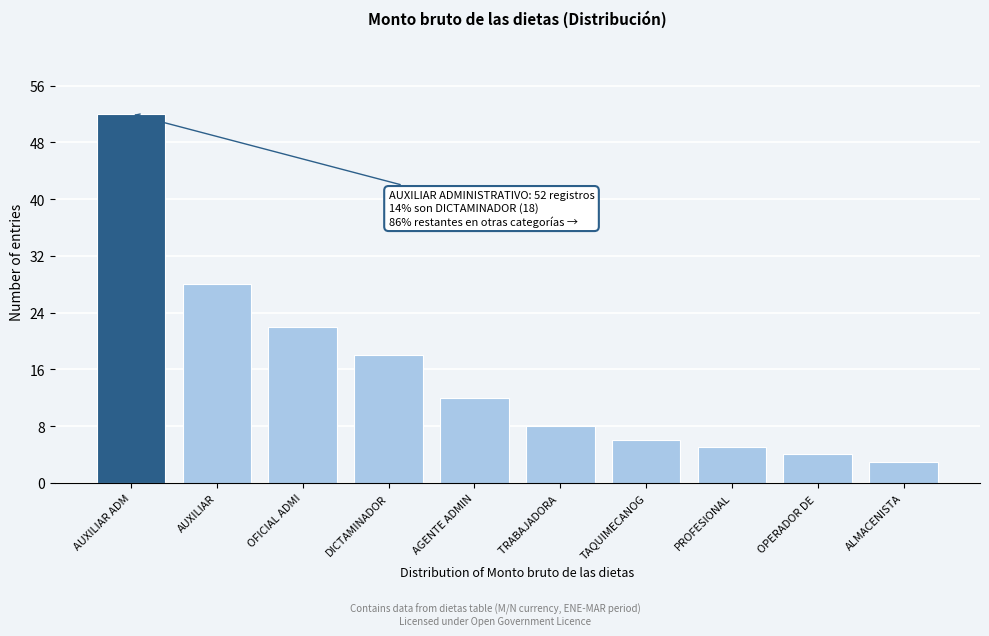

Reading left to right, extract all data points from this chart.

52	28	22	18	12	8	6	5	4	3